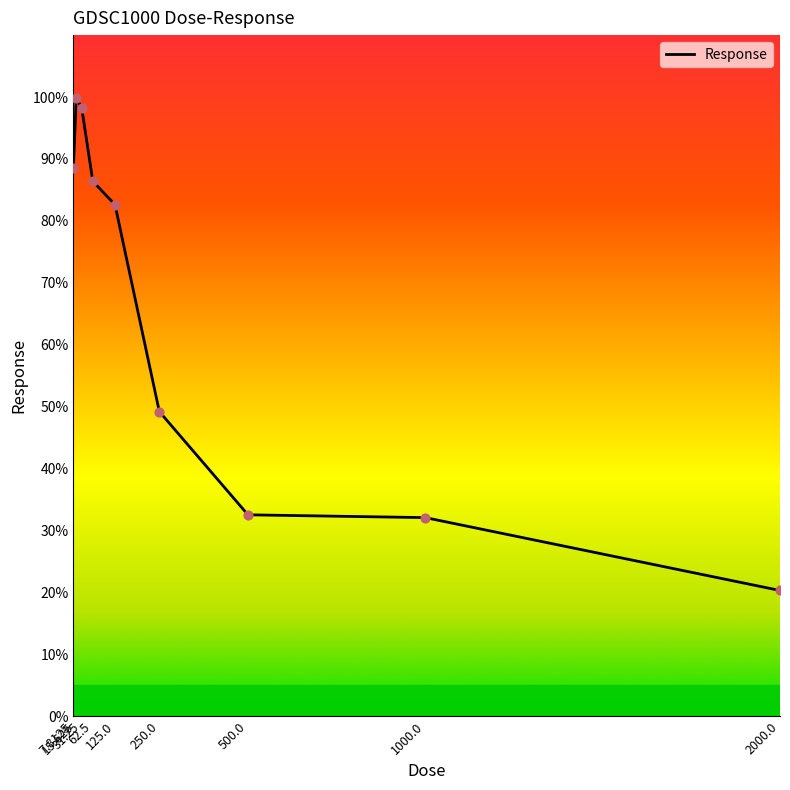

Between 15.625 and 7.8125, which is larger?

15.625